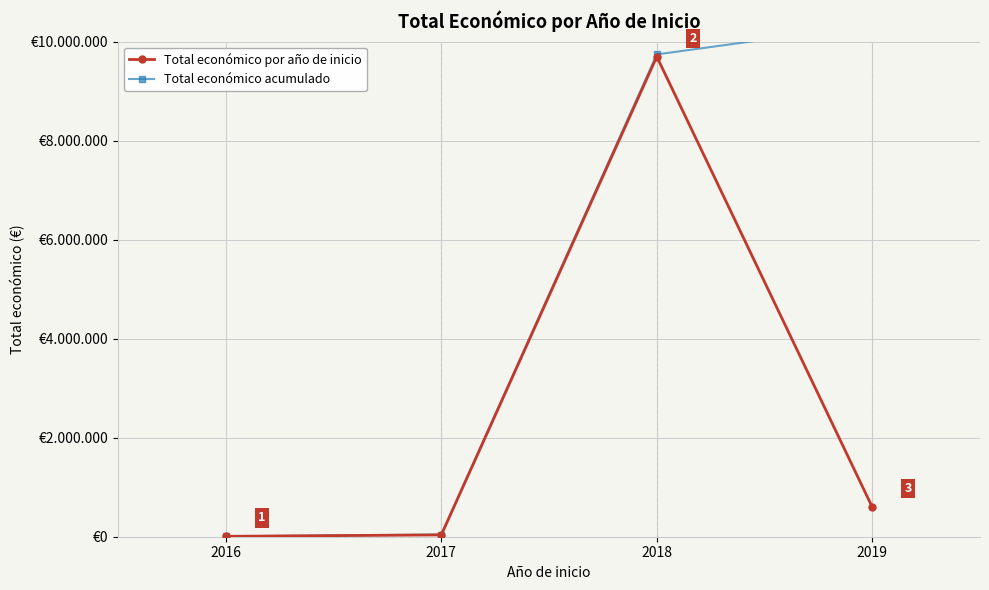

What is the smallest value displayed?

7980